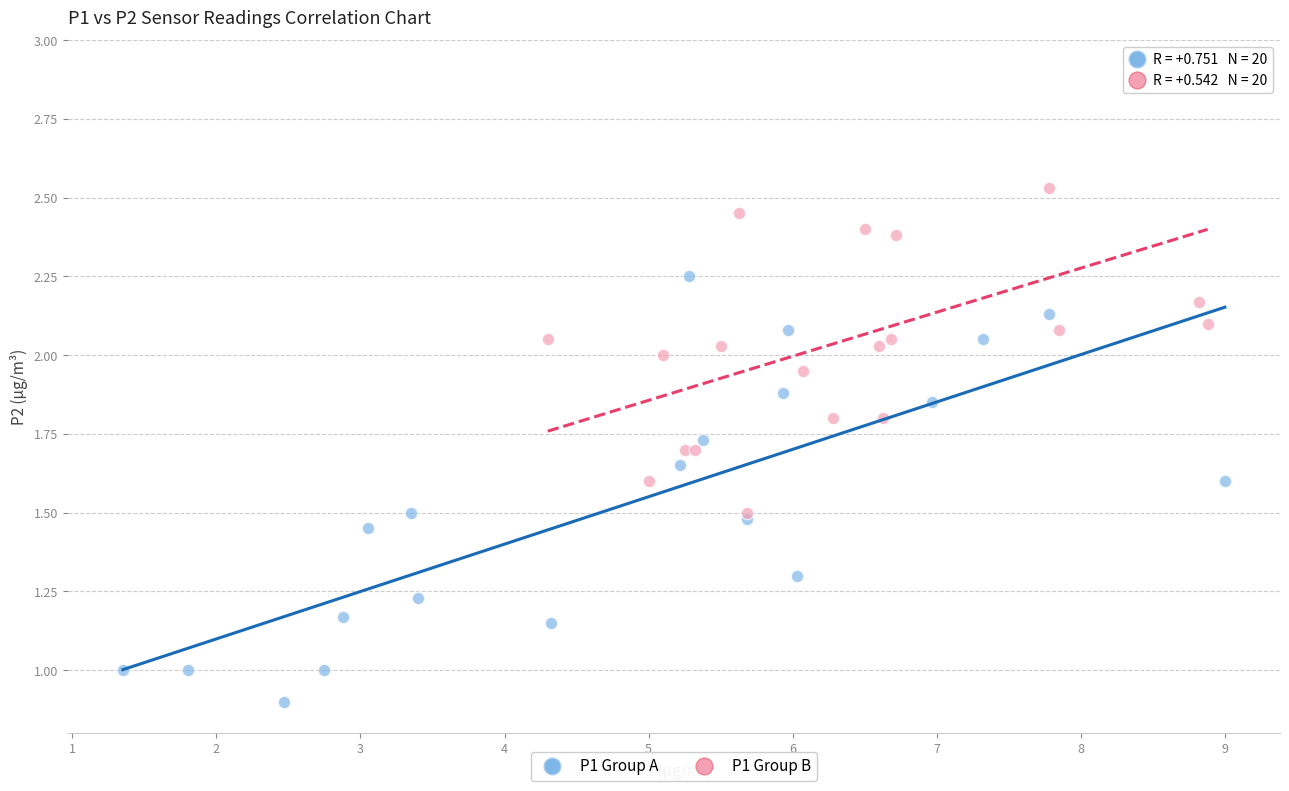

What are all the series names shown in the legend?

P1 Group A, P1 Group B